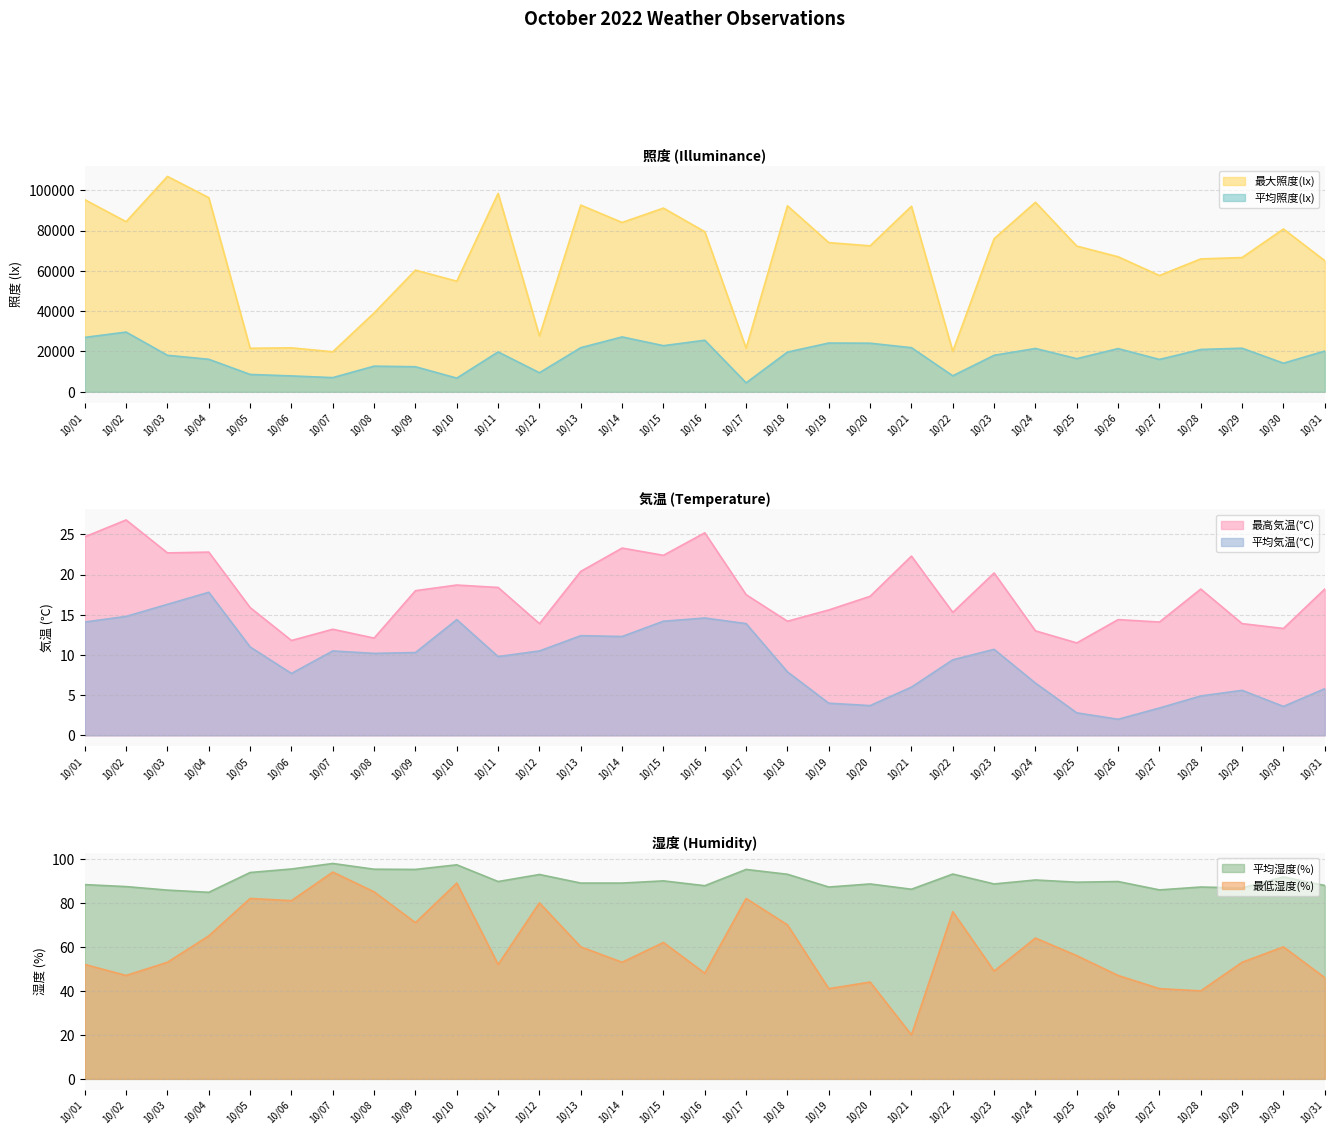

At 10/09, list the series in order from smallest to largest.

平均気温(℃), 最高気温(℃), 最低湿度(%), 平均湿度(%), 平均照度(lx), 最大照度(lx)